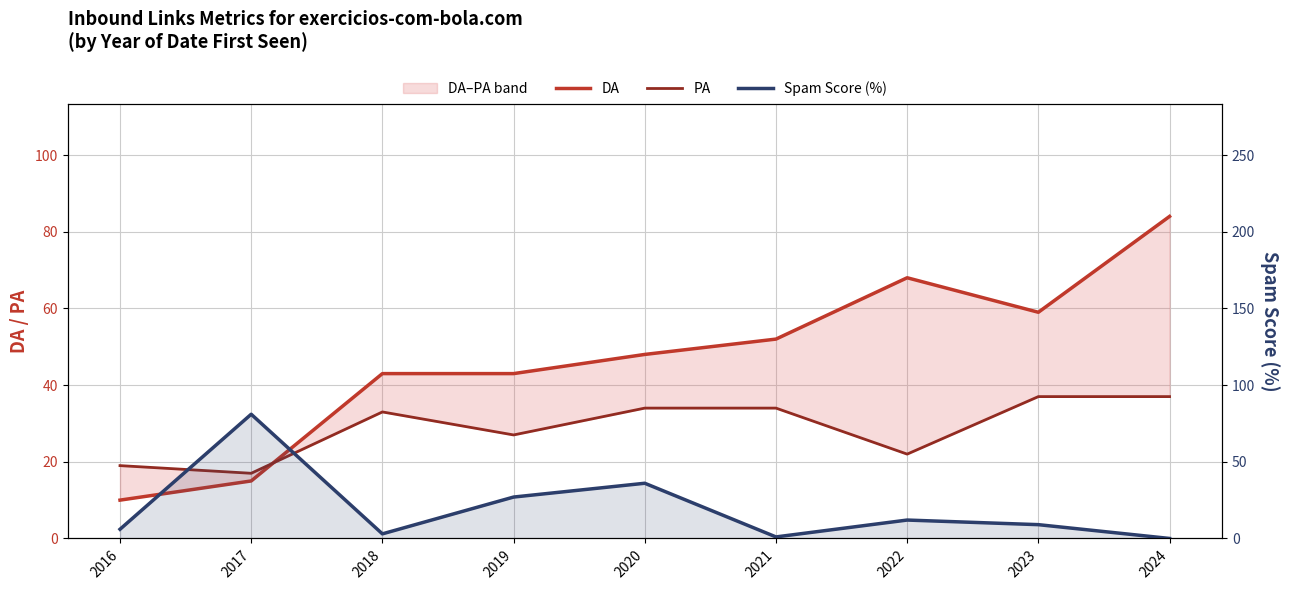

How many lines are shown in the chart?

3